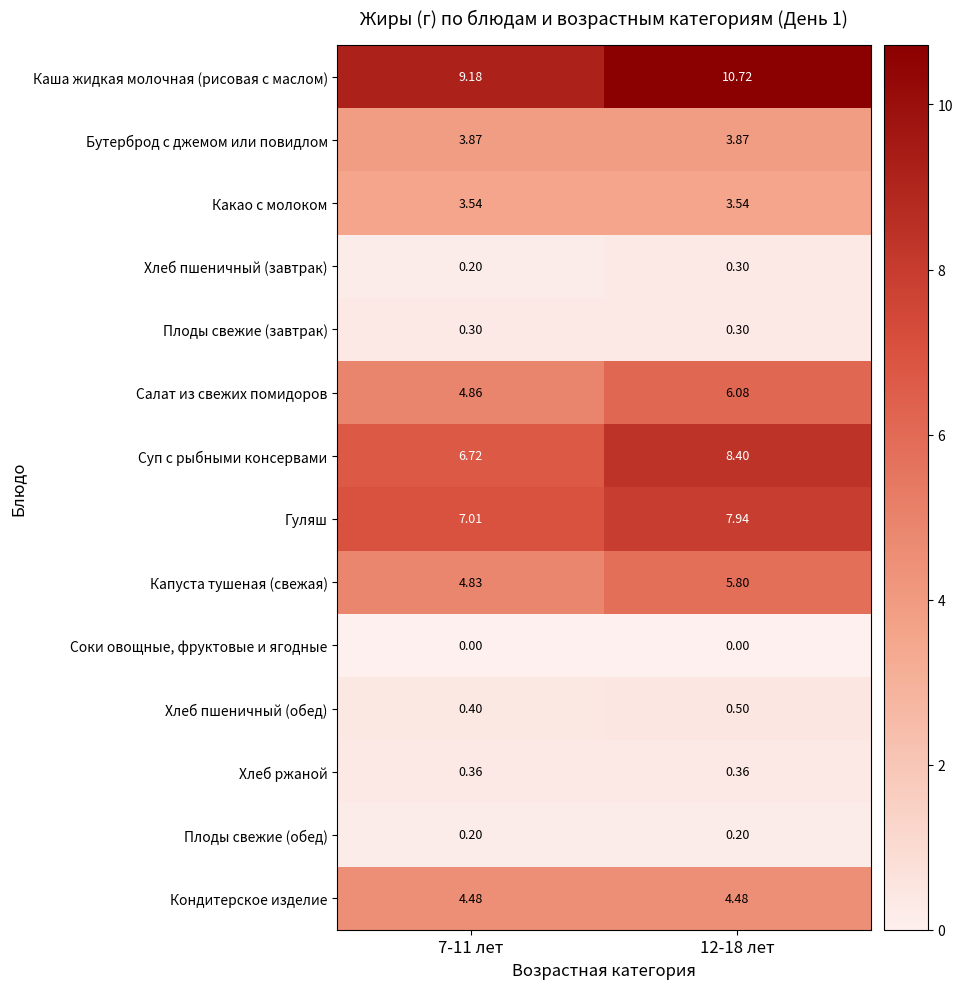

Which series has the largest range (max minus min)?

Суп с рыбными консервами